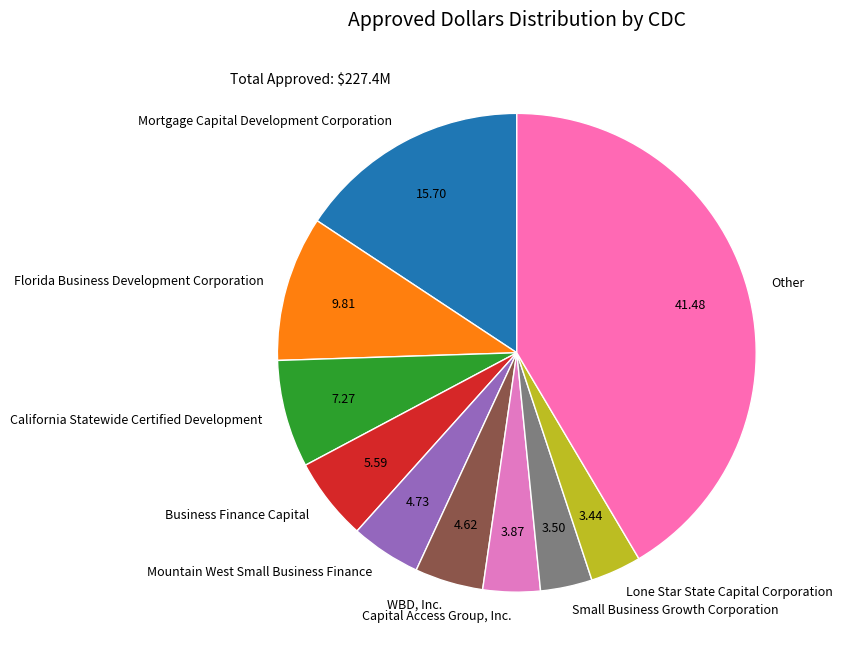

Between Lone Star State Capital Corporation and Business Finance Capital, which is larger?

Business Finance Capital